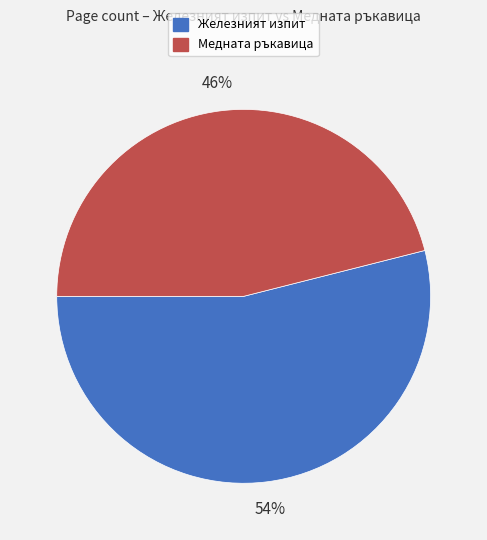

To the nearest percent, what is the average slice percentage?

50%